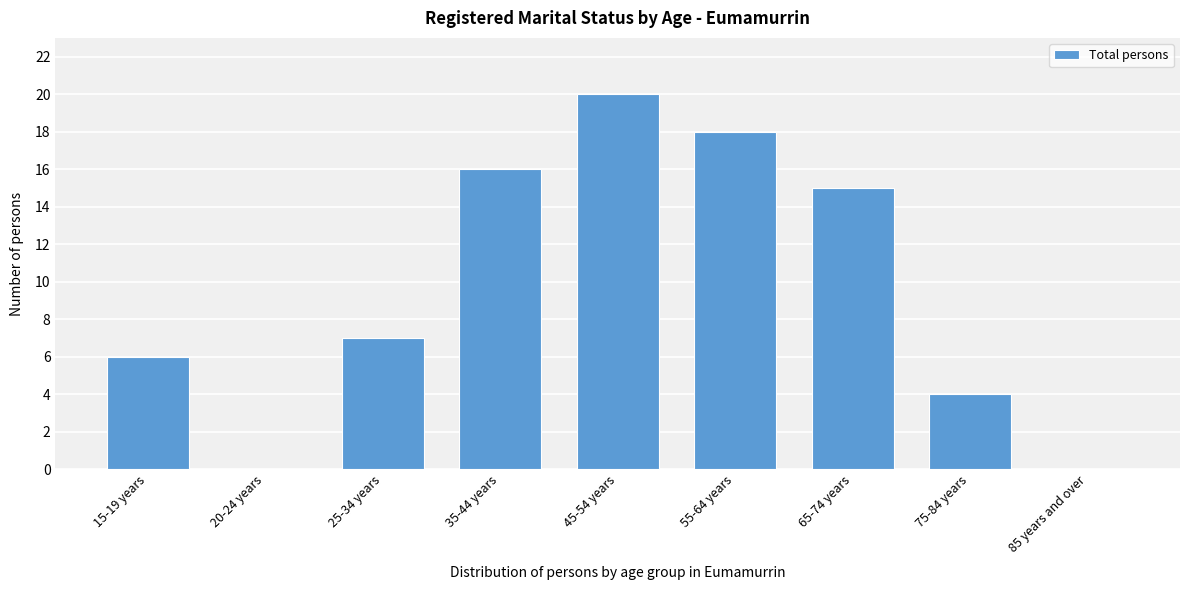

Reading right to left, transcribe all the data shown in this chart.

85 years and over=0	75-84 years=4	65-74 years=15	55-64 years=18	45-54 years=20	35-44 years=16	25-34 years=7	20-24 years=0	15-19 years=6